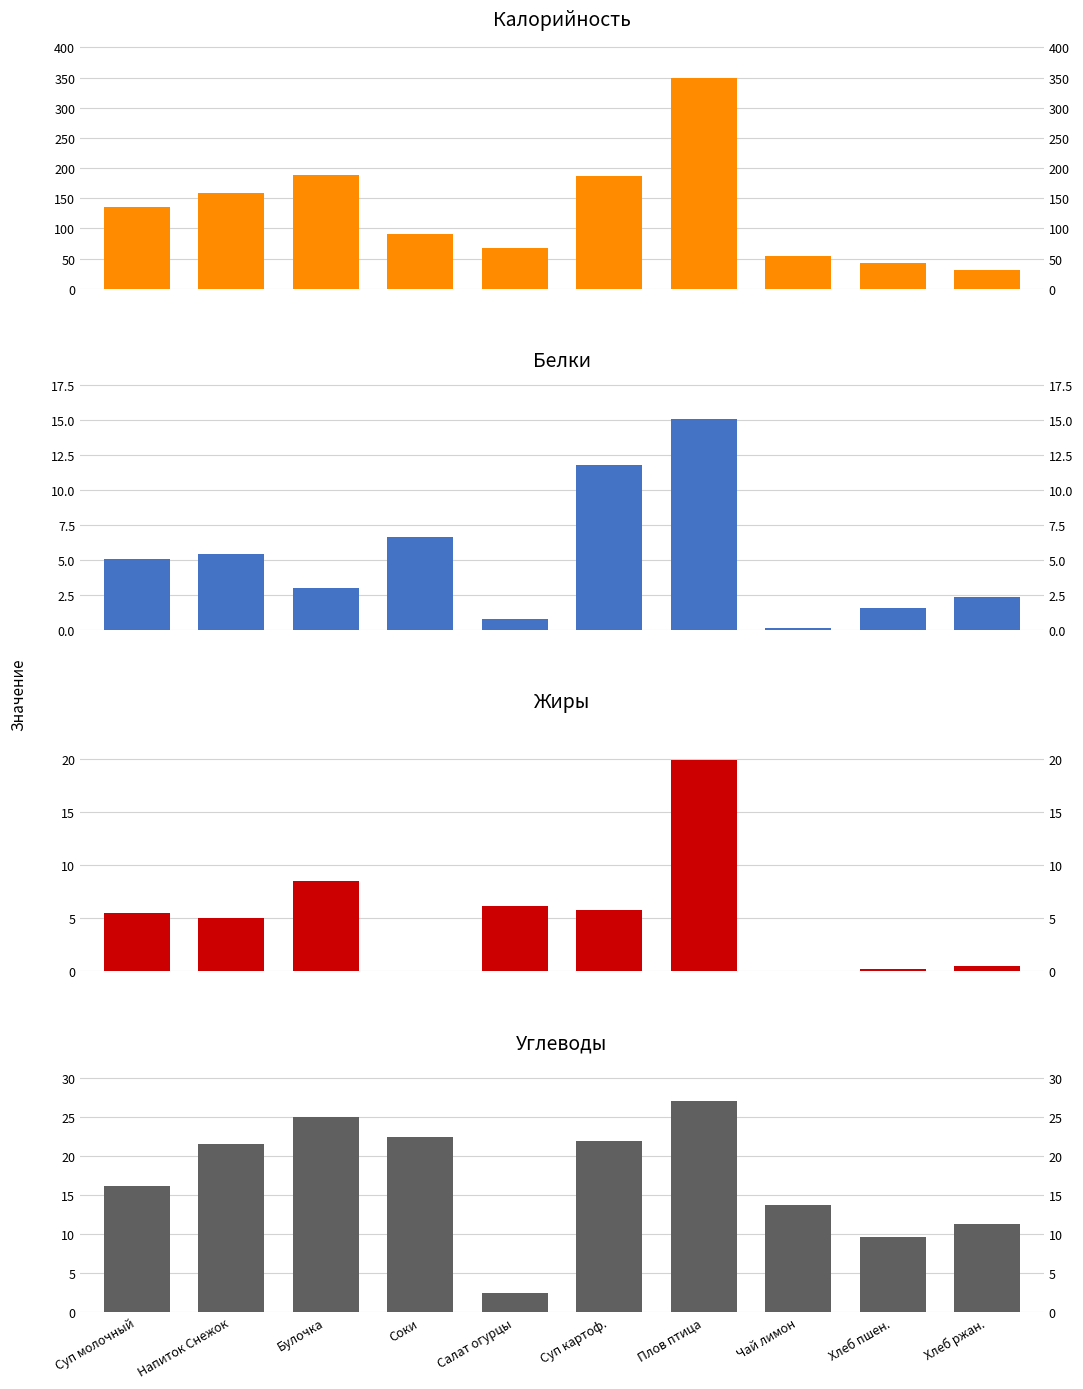

Count the number of data series in this chart.

4